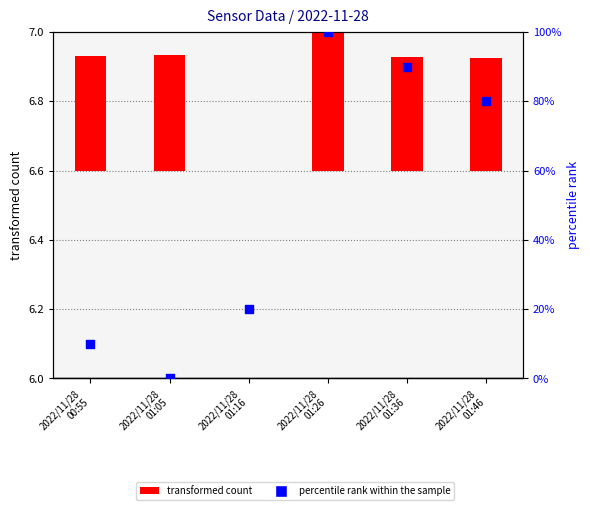

Which series has the largest Y range (max minus min)?

percentile rank within the sample